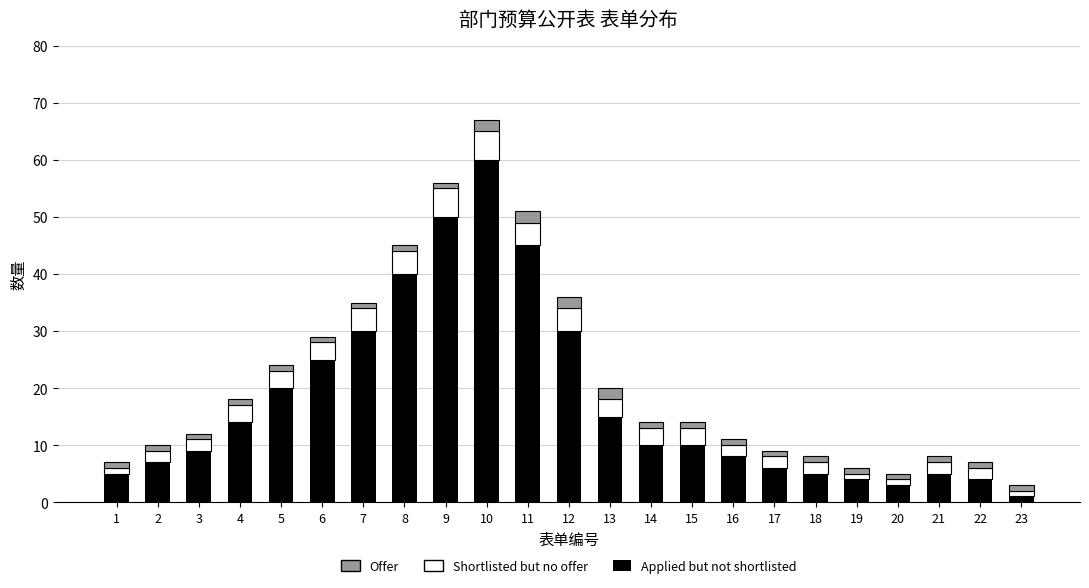

What is the highest value of the Applied but not shortlisted series?

60